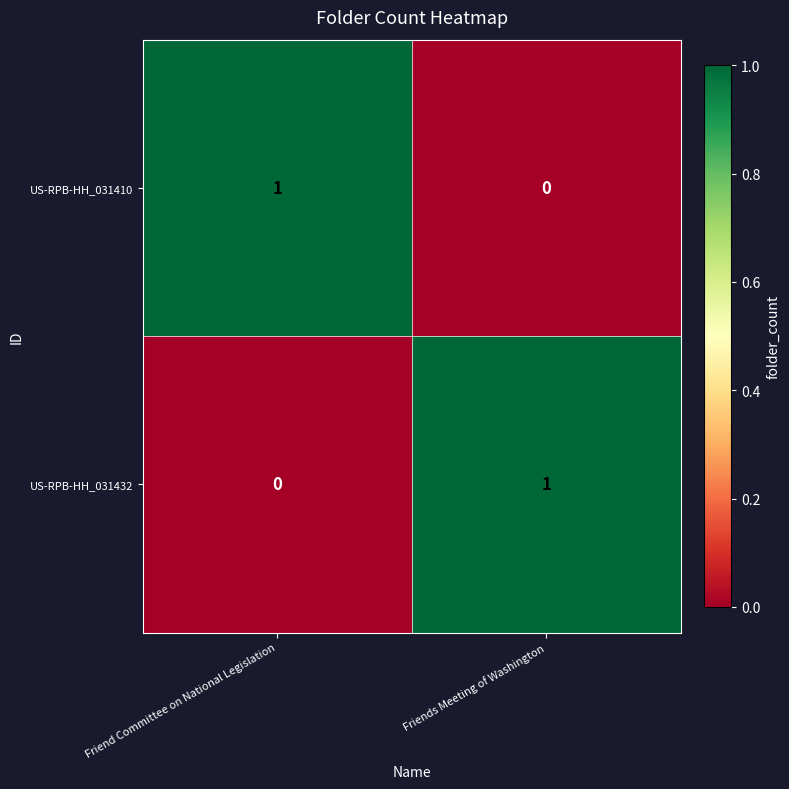

Where is US-RPB-HH_031432 nearest to the value 0?

Friend Committee on National Legislation